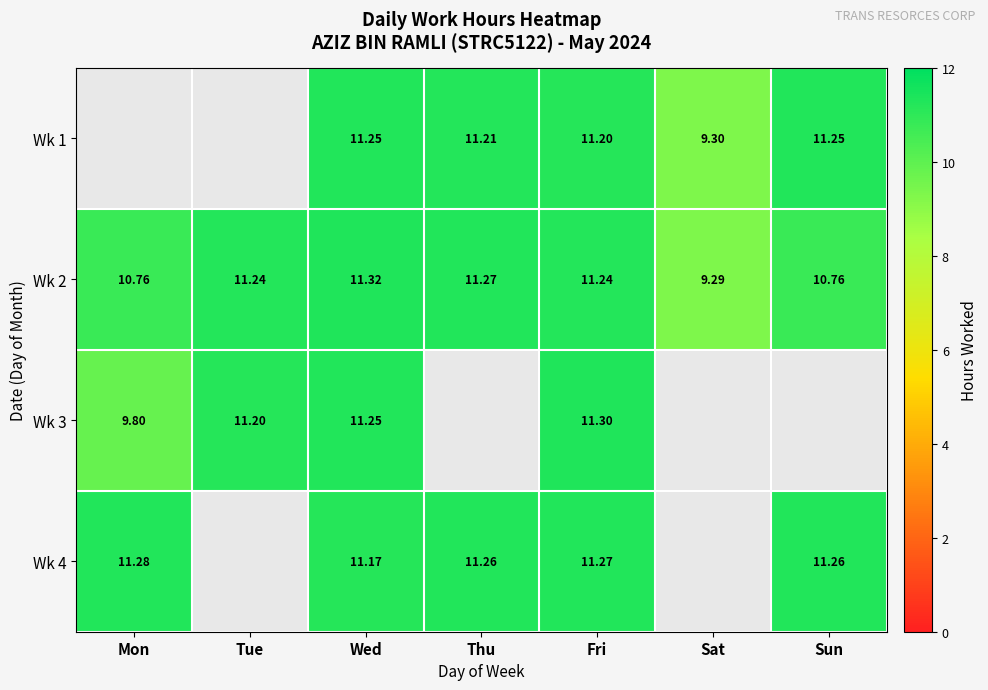

At which label does Wk 2 reach its peak?

Wed